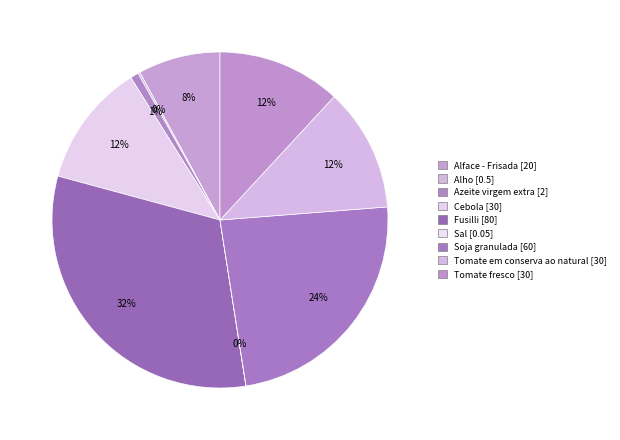

Which category has the smallest portion of the pie?

Sal